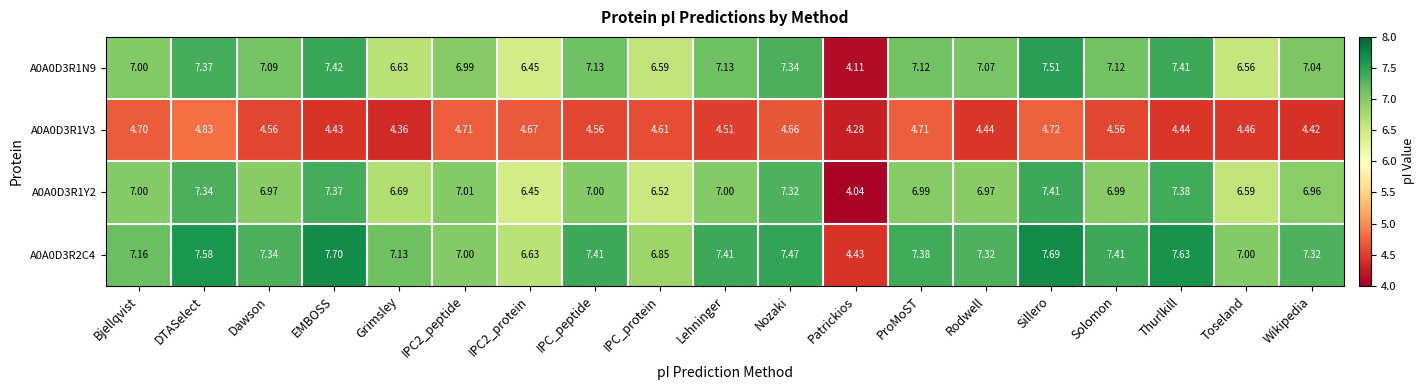

Is the value of A0A0D3R1Y2 at IPC2_protein greater than the value of A0A0D3R1V3 at Dawson?

Yes